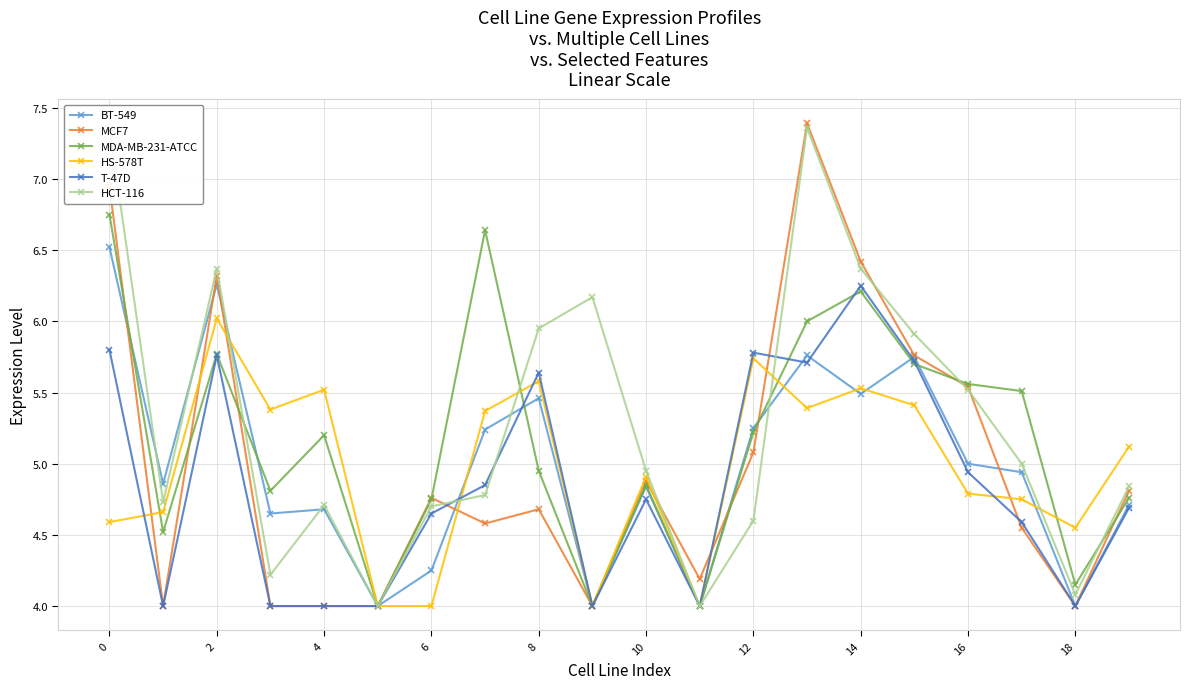

Is it true that HS-578T equals 2.7 at 0?

False